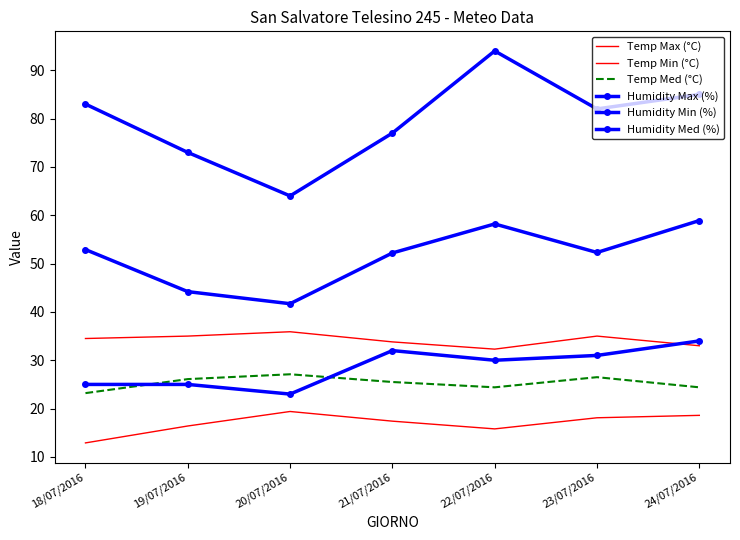

True or false: Humidity Min (%) and Temp Min (°C) intersect in this chart.

False